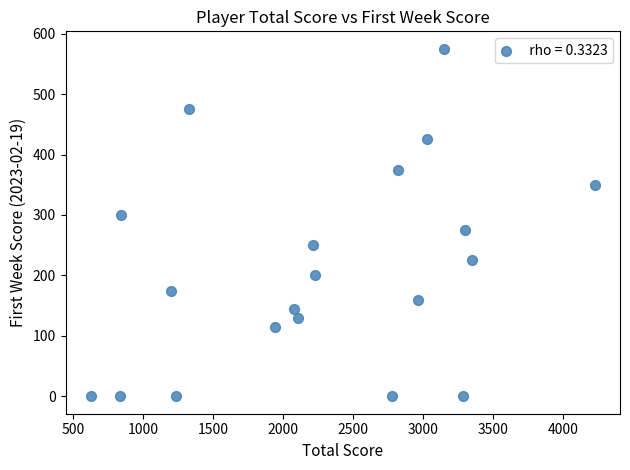

What is the range of X values (max minus min)?

3600